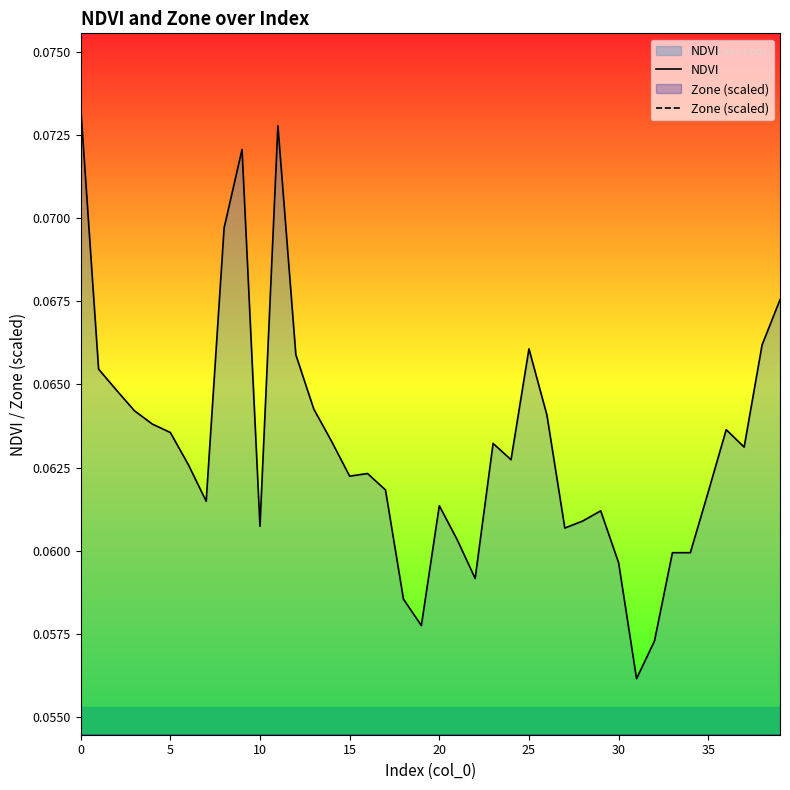

In NDVI, how many points are higher than both neighbors (excluding endpoints)?

8